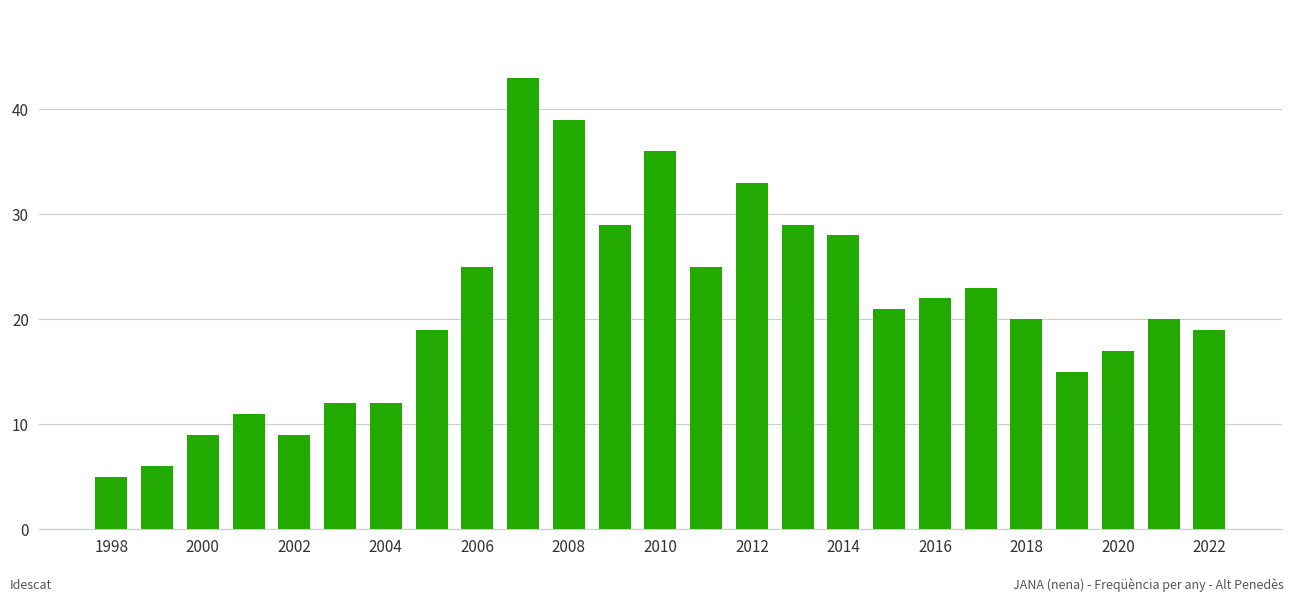

What is the greatest value displayed?

43